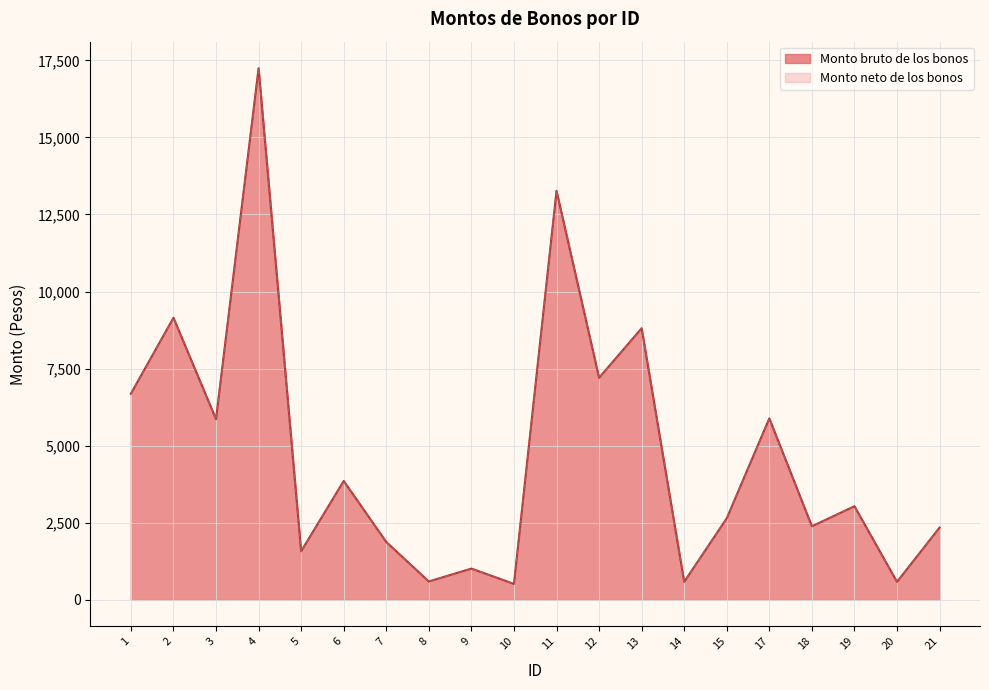

At 6, list the series in order from largest to smallest.

Monto bruto de los bonos, Monto neto de los bonos